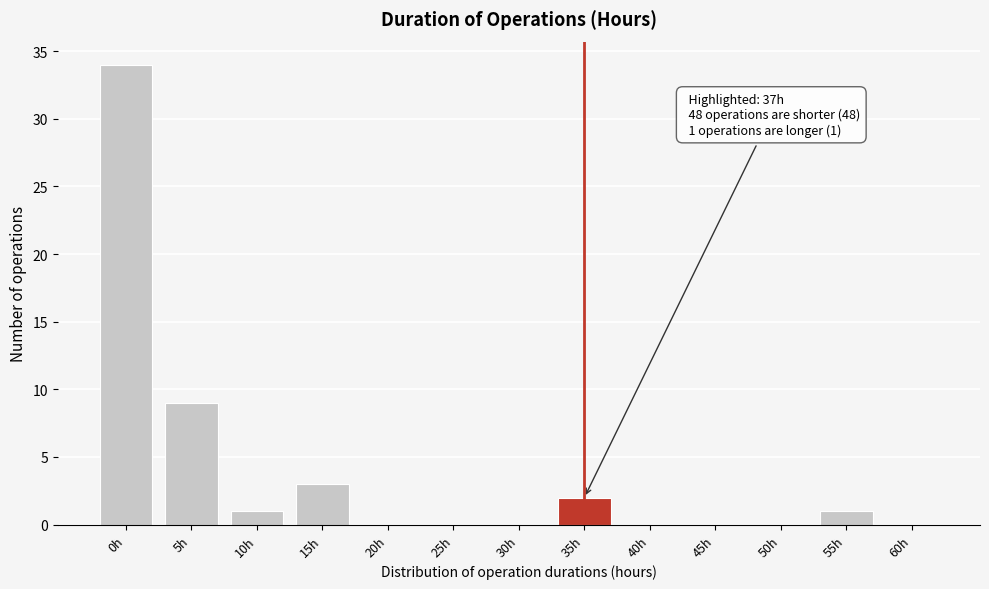

Reading left to right, transcribe all the data shown in this chart.

0h=34	5h=9	10h=1	15h=3	20h=0	25h=0	30h=0	35h=2	40h=0	45h=0	50h=0	55h=1	60h=0